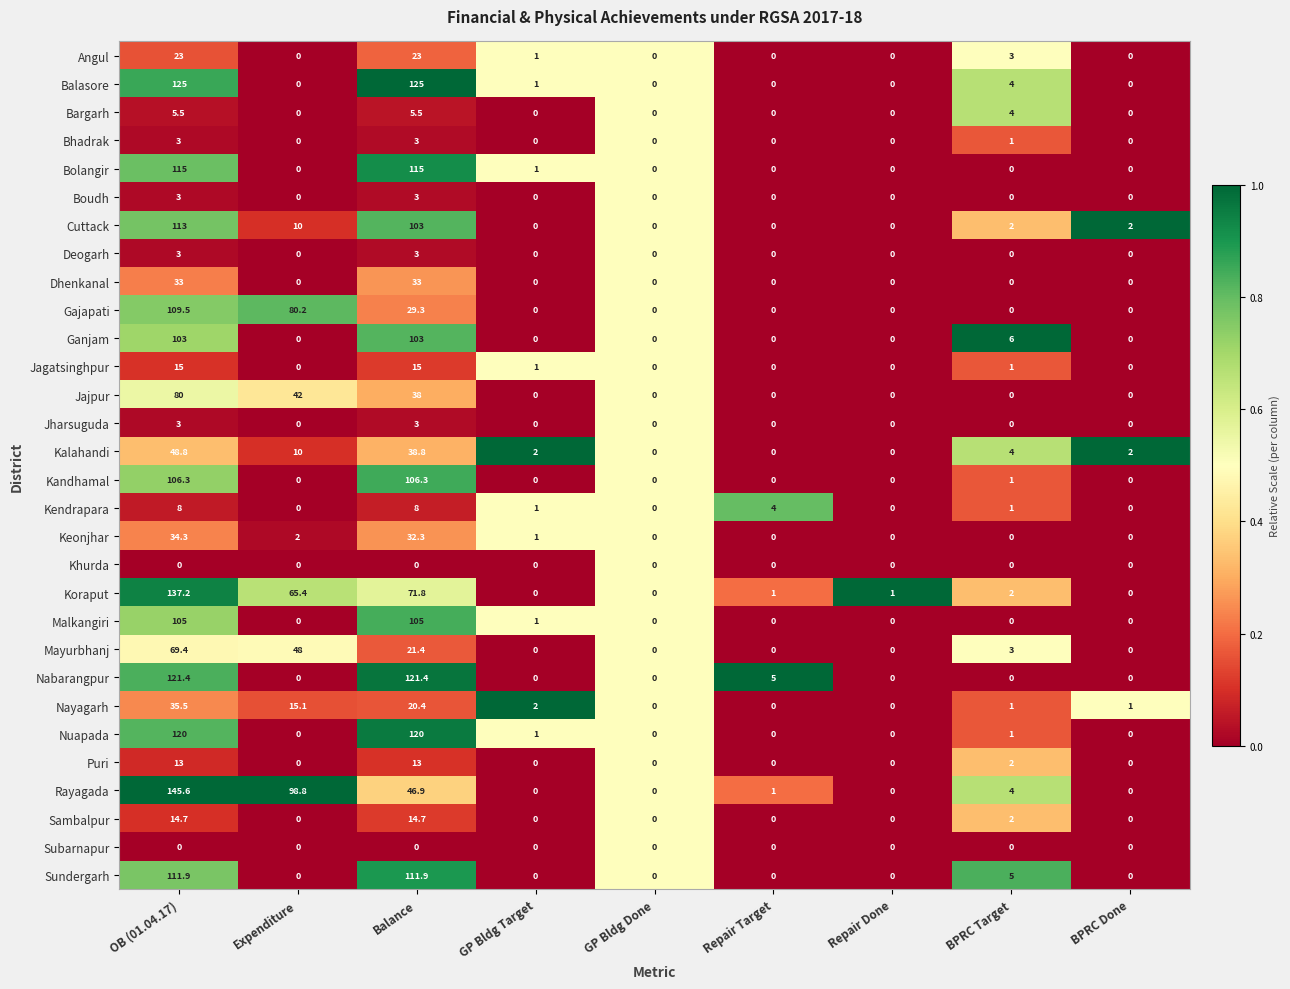

What is the difference between the maximum and second lowest values in the Angul series?

23.0